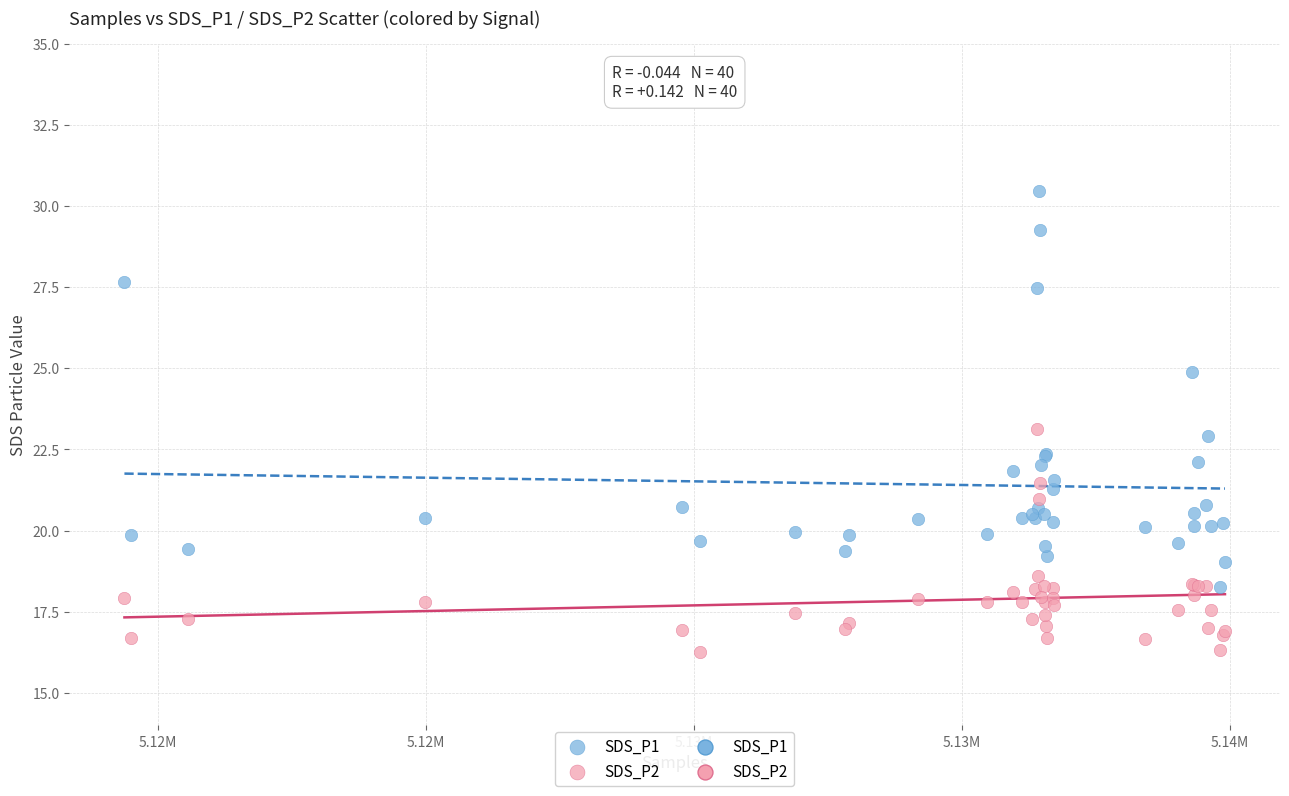

Which series has the largest Y range (max minus min)?

SDS_P1